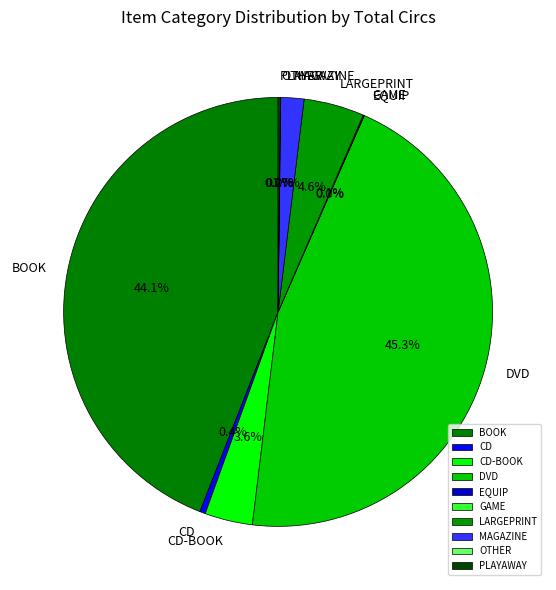

Is the sum of LARGEPRINT and CD-BOOK greater than half?

No